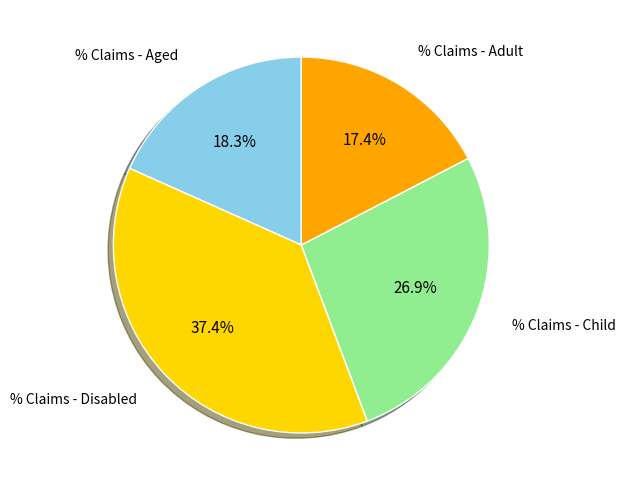

How much of the chart is everything except % Claims - Disabled?

62.6%